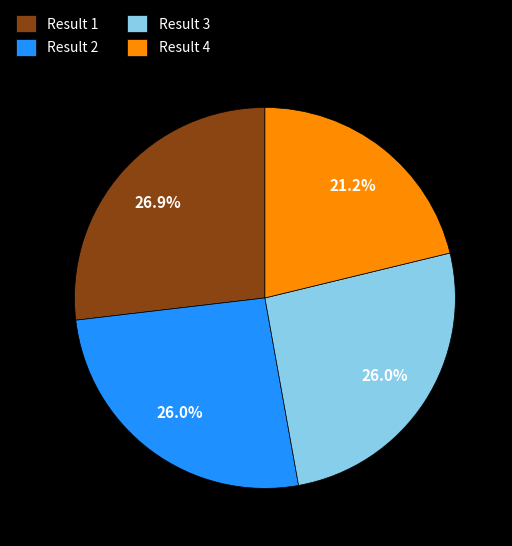

What is the ratio of the value at Result 4 to the value at Result 1?

0.8